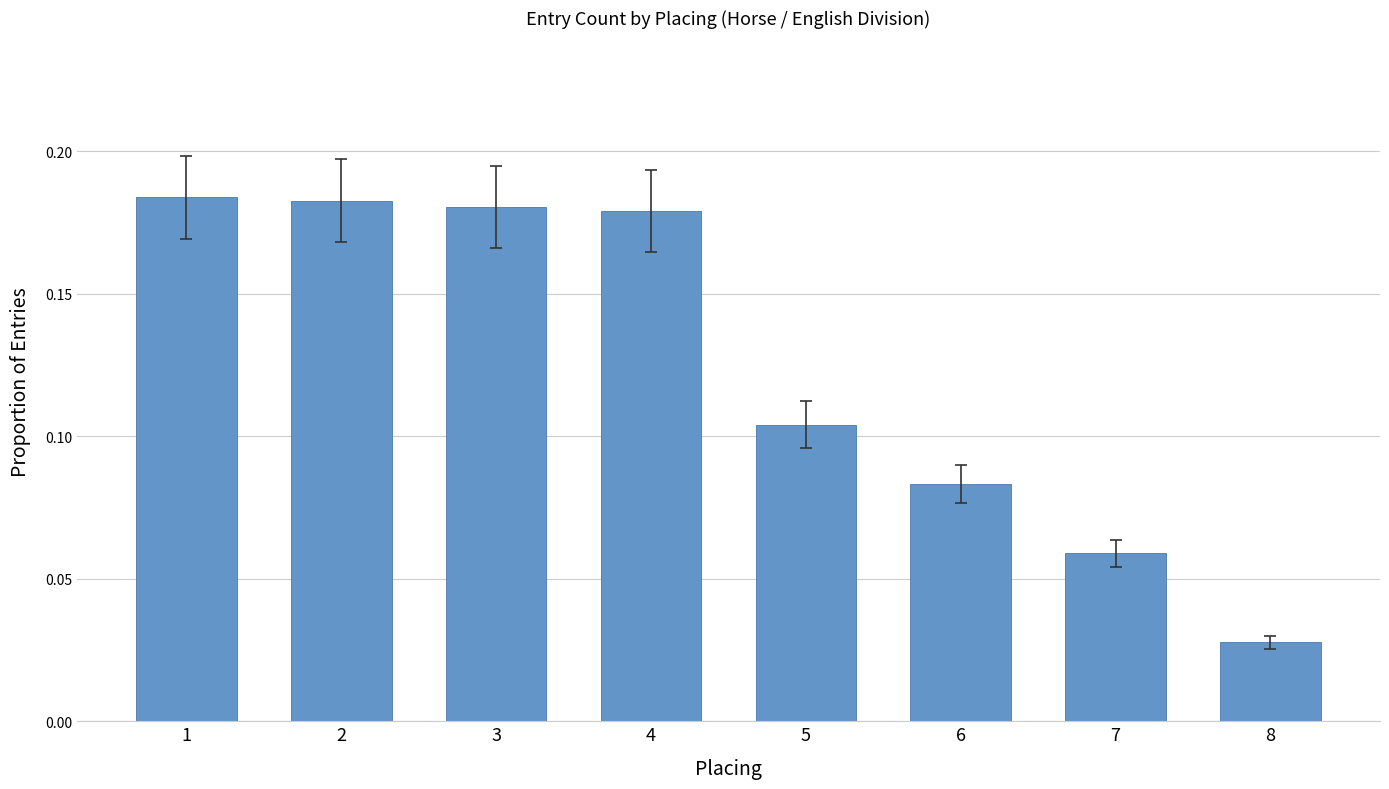

What is the sum of the values at 4 and 1?

0.4